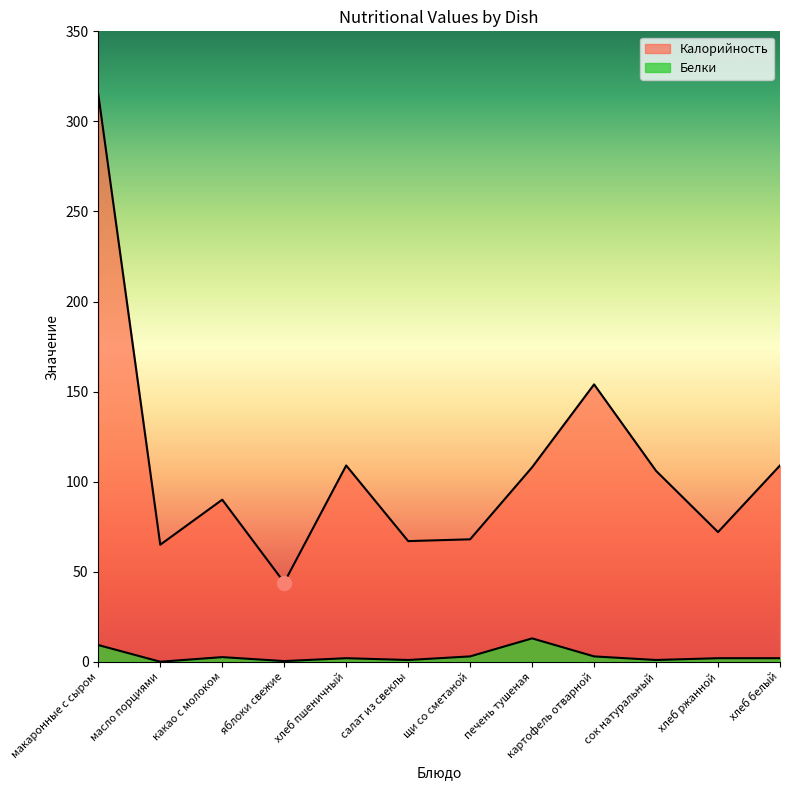

Which series has the largest total across all categories?

Калорийность